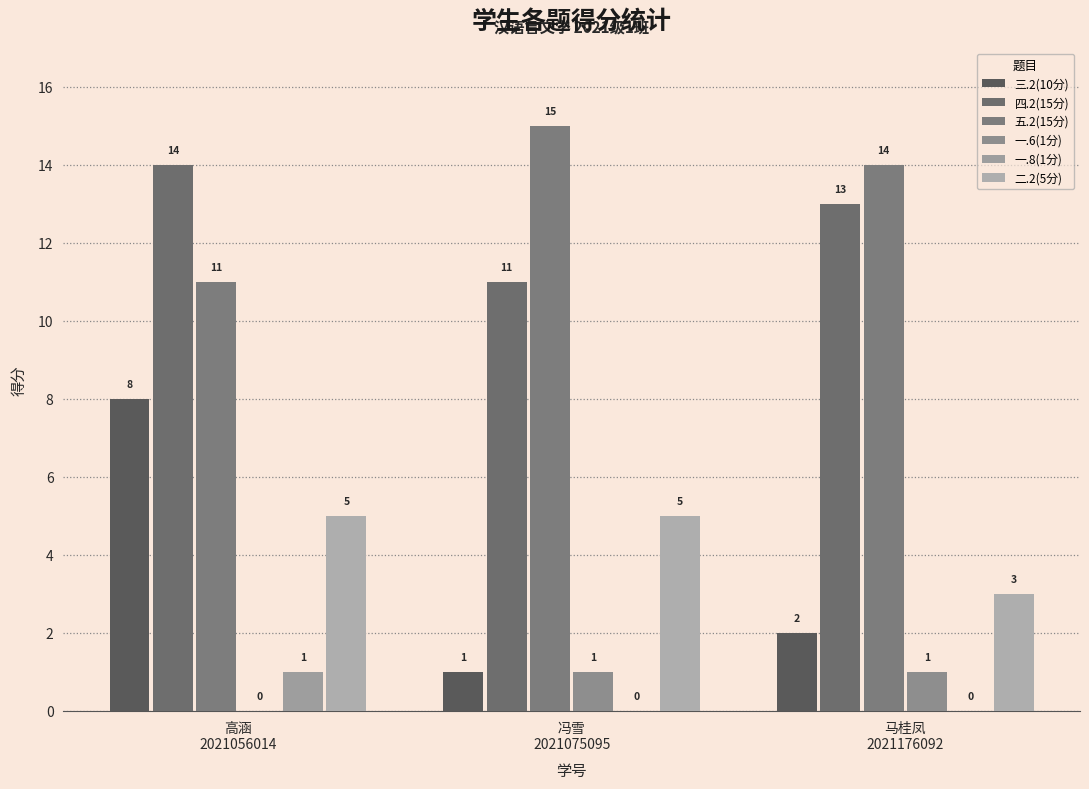

What is the total value across all series at 马桂凤
2021176092?

33